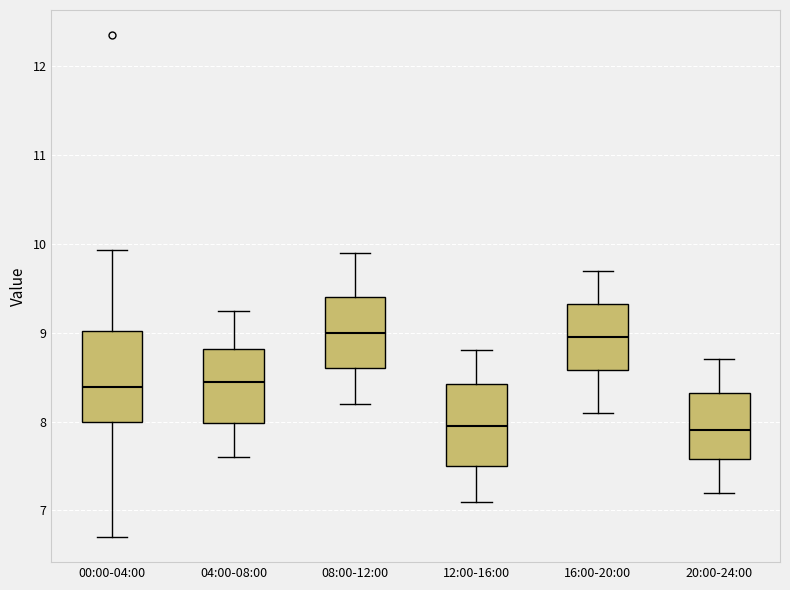

Reading left to right, read every box against the y-axis: the position of its median line, the range the box covers, and the ends of its whiskers. The values are not printed on the chart, so give them approximately, as read against the axis.

00:00-04:00: median 8.4, box 8.0 to 9.0, whiskers 6.7 to 9.9
04:00-08:00: median 8.5, box 8.0 to 8.8, whiskers 7.6 to 9.3
08:00-12:00: median 9.0, box 8.6 to 9.4, whiskers 8.2 to 9.9
12:00-16:00: median 8.0, box 7.5 to 8.4, whiskers 7.1 to 8.8
16:00-20:00: median 9.0, box 8.6 to 9.3, whiskers 8.1 to 9.7
20:00-24:00: median 7.9, box 7.6 to 8.3, whiskers 7.2 to 8.7